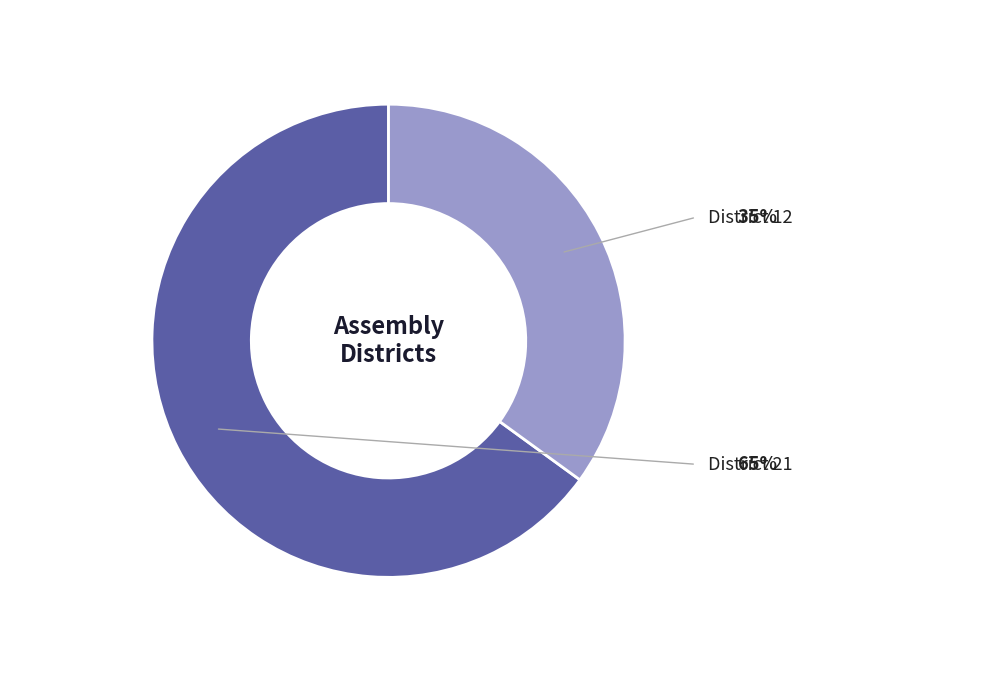

Is there a majority slice in this chart?

Yes